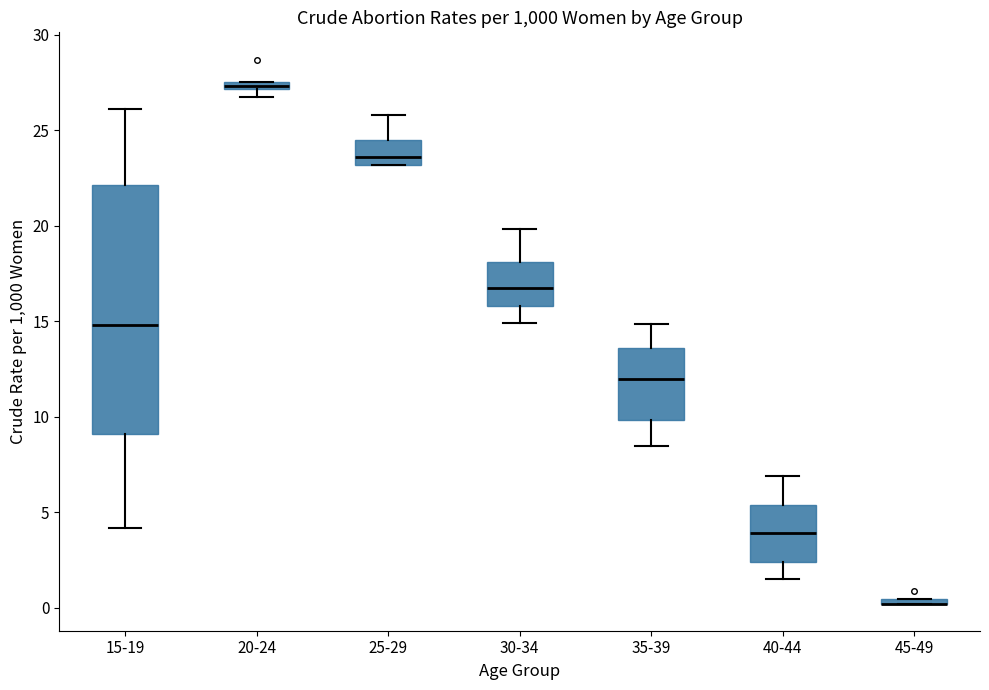

Where is the lower edge of the box for 45-49 on the y-axis? The values are not printed on the chart, so give them approximately, as read against the axis.

0.0